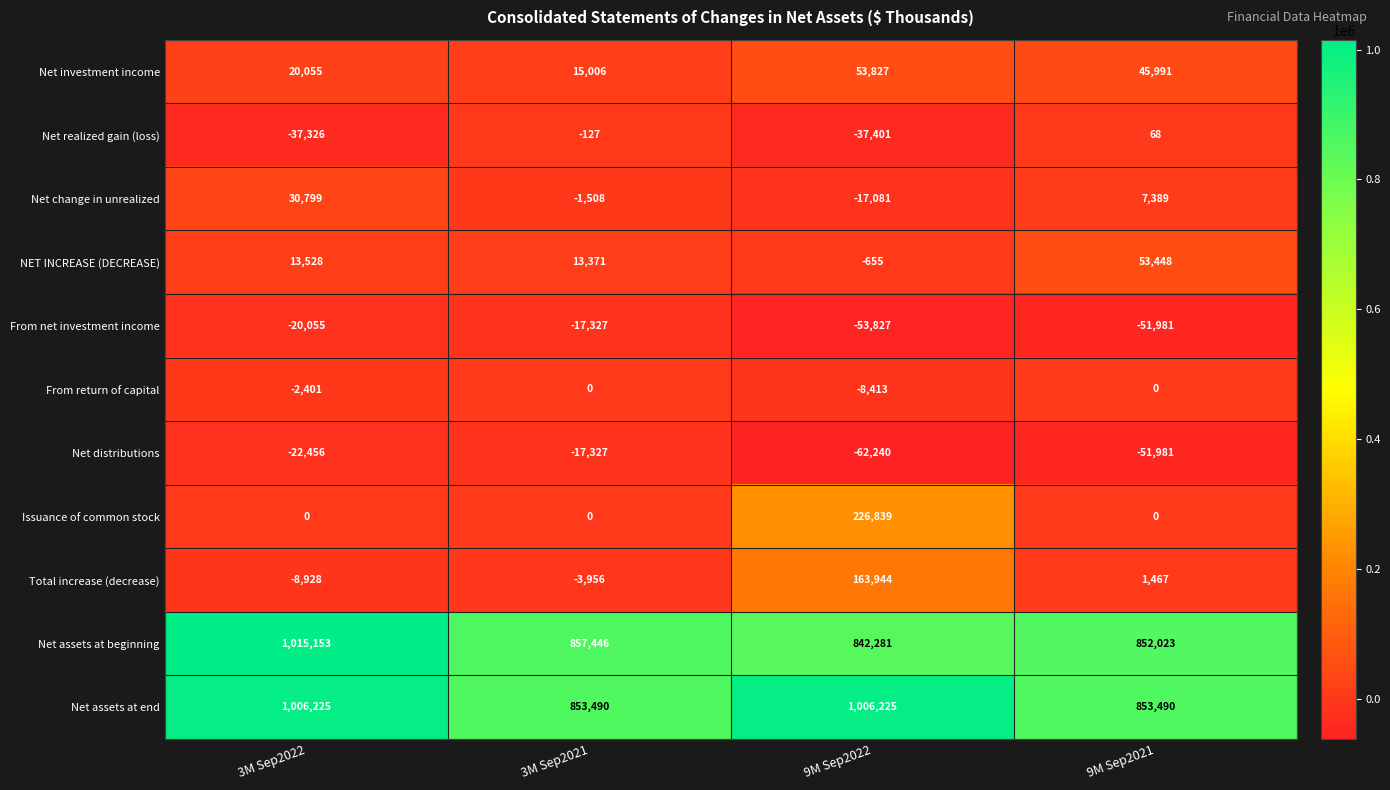

Between 3M Sep2022 and 9M Sep2021, which series saw the biggest shift?

Net assets at beginning